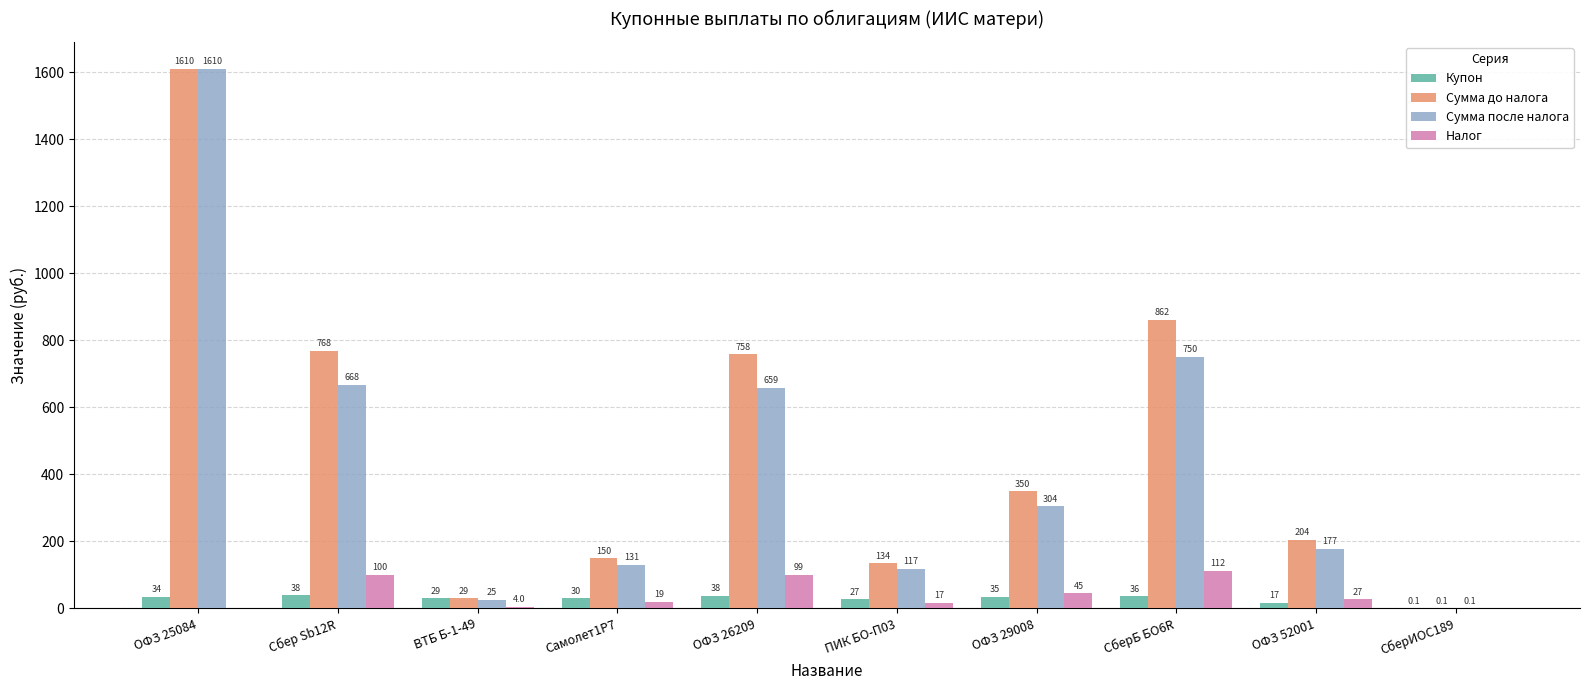

At which category is the sum across all series the highest?

ОФЗ 25084